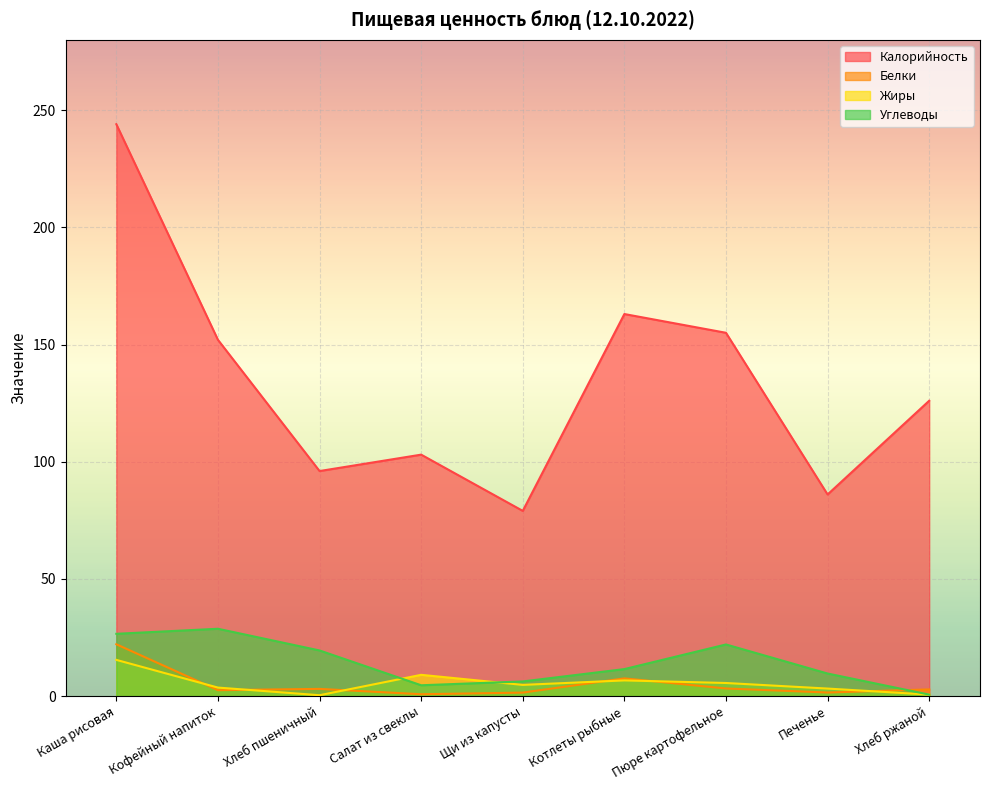

What is the approximate value of Углеводы at Пюре картофельное?

22.0